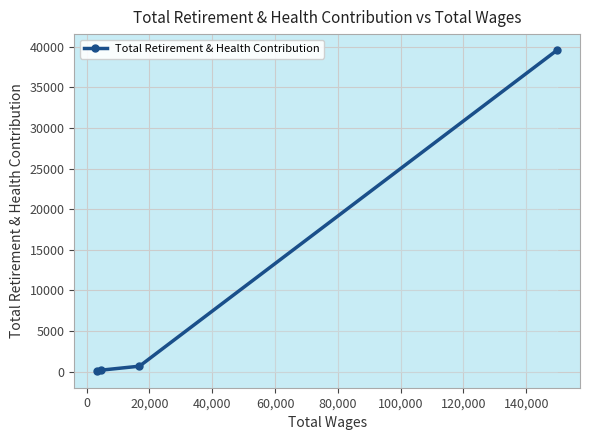

What is the smallest value displayed?

136